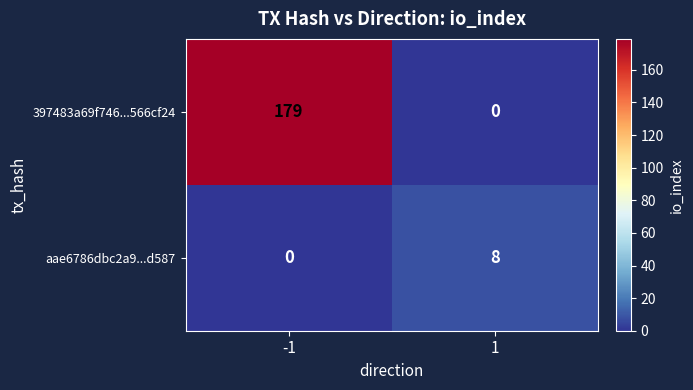

Reading left to right, what are all the values shown in this chart?

397483a69f746...566cf24: -1=179	1=0
aae6786dbc2a9...d587: -1=0	1=8